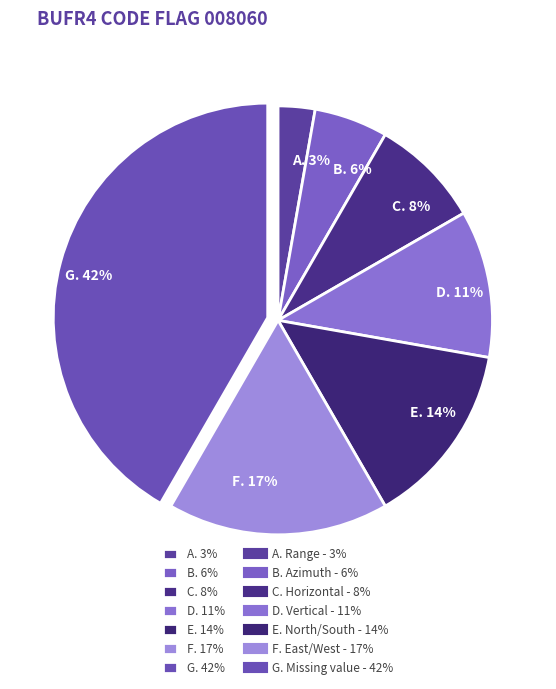

Rank the categories by value from lowest to highest.

A. 3%, B. 6%, C. 8%, D. 11%, E. 14%, F. 17%, G. 42%